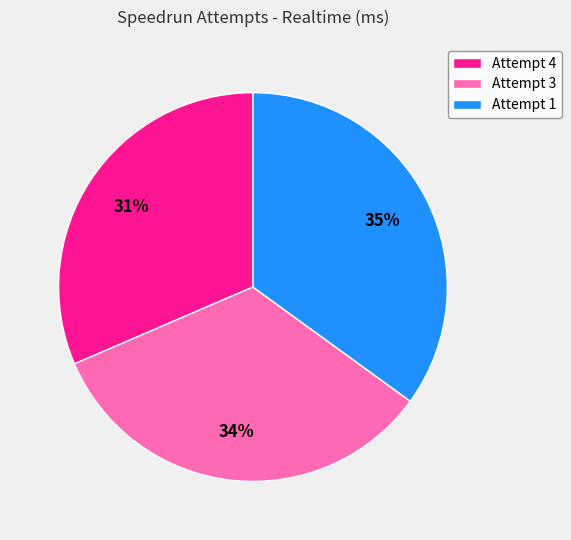

Is it true that Attempt 1 is 35% of the pie?

True